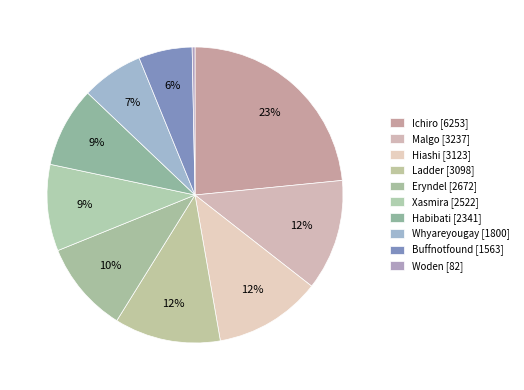

True or false: Habibati accounts for 9% of the total.

True